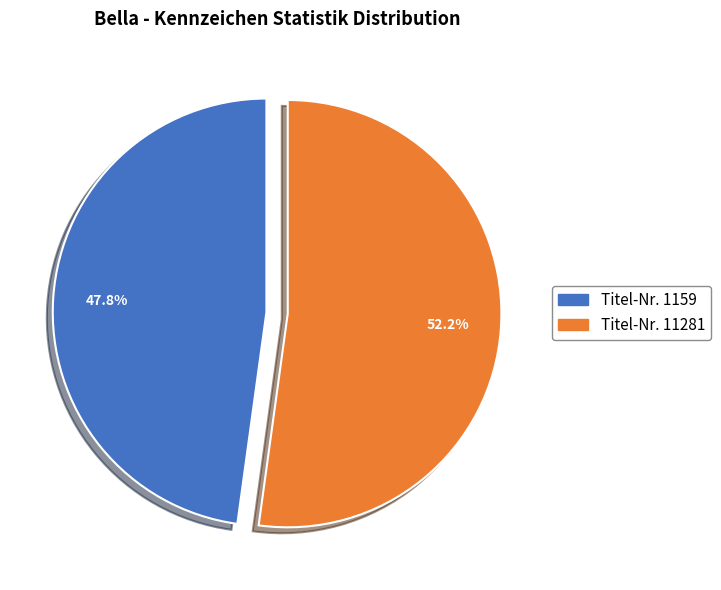

How many segments does this pie chart have?

2